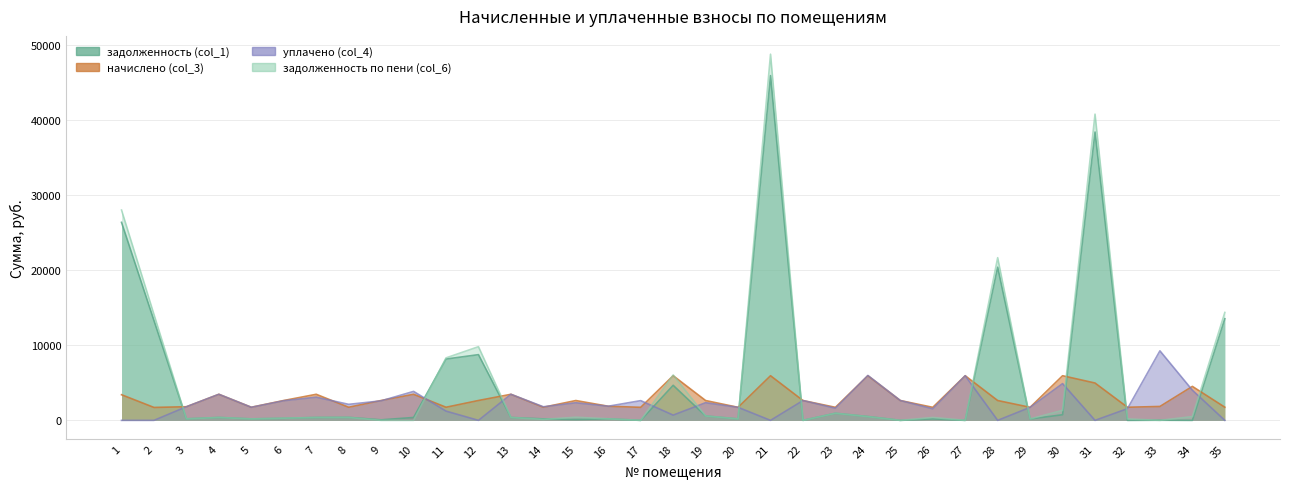

Reading right to left, list all the values displayed in this chart.

задолженность (col_1): 13541.9	0.0	18.5	0.0	38429.0	749.1	185.9	20414.0	0.0	193.1	0.0	509.7	946.4	0.0	45951.8	193.0	584.7	4672.7	0.0	207.1	121.0	194.2	386.1	8759.1	8172.6	386.1	69.3	398.4	386.1	277.1	194.2	386.1	201.8	13297.9	26392.1
начислено (col_3): 1753.3	4527.9	1853.3	1748.0	4975.5	5949.4	1737.5	2643.0	5949.4	1737.5	2643.0	5949.4	1737.5	2643.0	5949.4	1737.5	2643.0	5949.4	1737.5	1880.8	2643.0	1748.0	3474.9	2648.3	1748.0	3474.9	2648.3	1748.0	3474.9	2648.3	1748.0	3474.9	1816.5	1721.7	3417.0
уплачено (col_4): 0.0	4024.8	9268.2	1560.0	0.0	4900.0	1737.0	0.0	5949.5	1544.4	2643.6	5985.0	1616.2	2643.0	0.0	1737.5	2353.8	700.0	2629.4	1884.9	2346.4	1811.0	3474.9	0.0	1232.5	3861.0	2600.0	2136.4	3088.8	2615.0	1742.5	3474.9	1816.5	0.0	0.0
задолженность по пени (col_6): 14382.9	503.1	0.0	191.8	40815.6	1333.5	193.1	21681.8	0.0	386.1	0.0	497.8	943.9	0.0	48805.6	193.0	584.5	6051.8	0.0	205.4	416.7	126.1	386.1	9821.8	8327.1	0.0	0.0	389.1	386.1	289.9	194.2	386.1	201.8	14123.7	28031.2